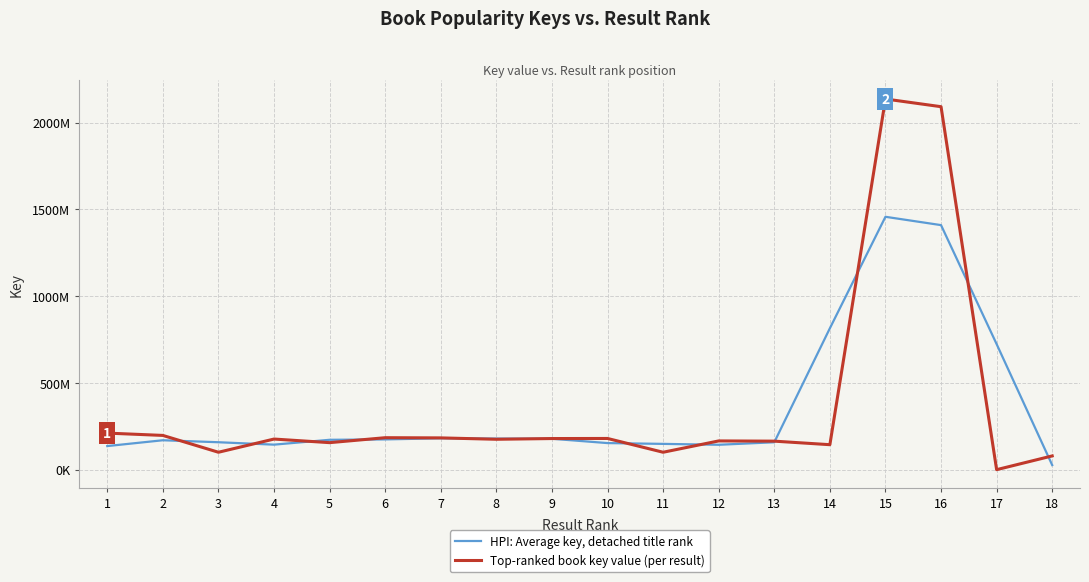

Is this an area chart (filled region under the line)?

No